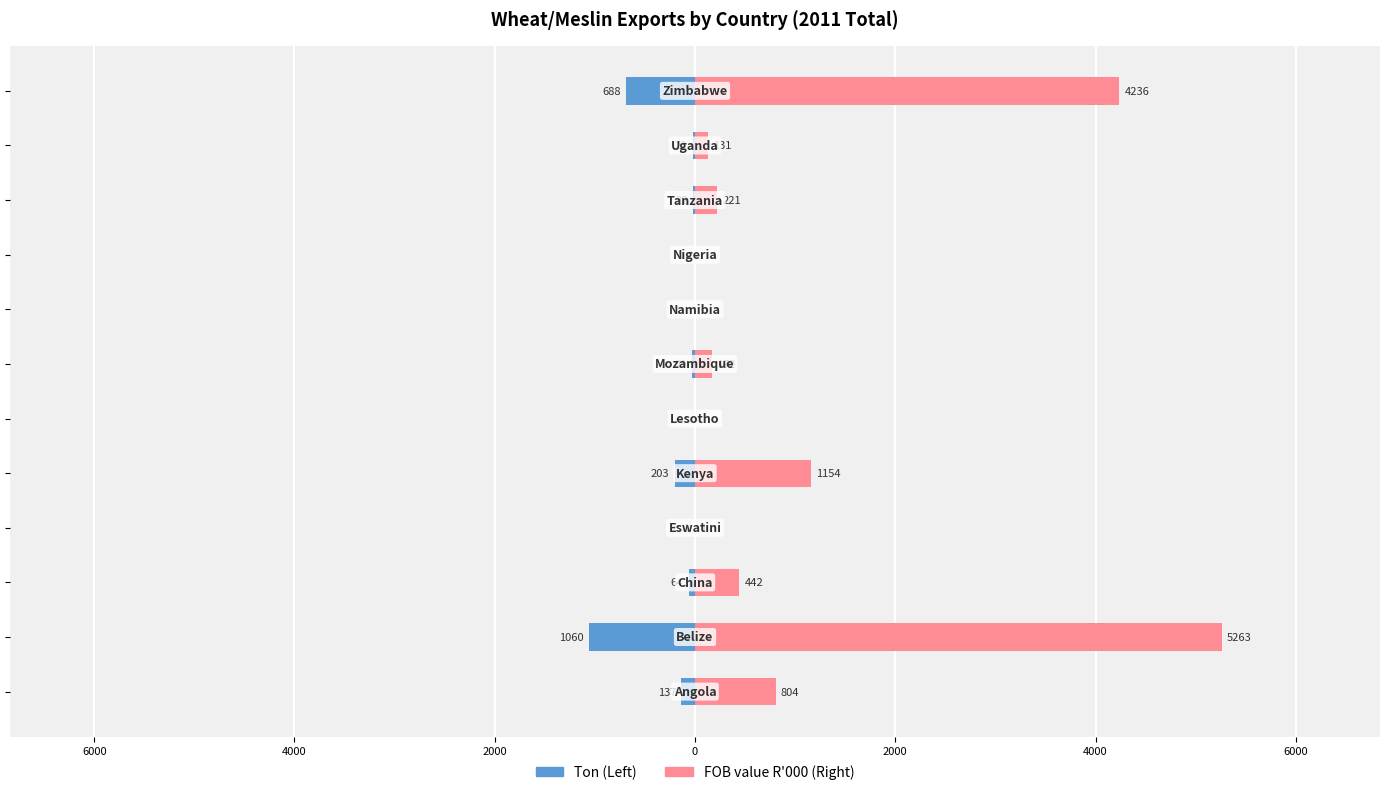

How many values in the FOB value R'000 (Right) series are below 221?

6